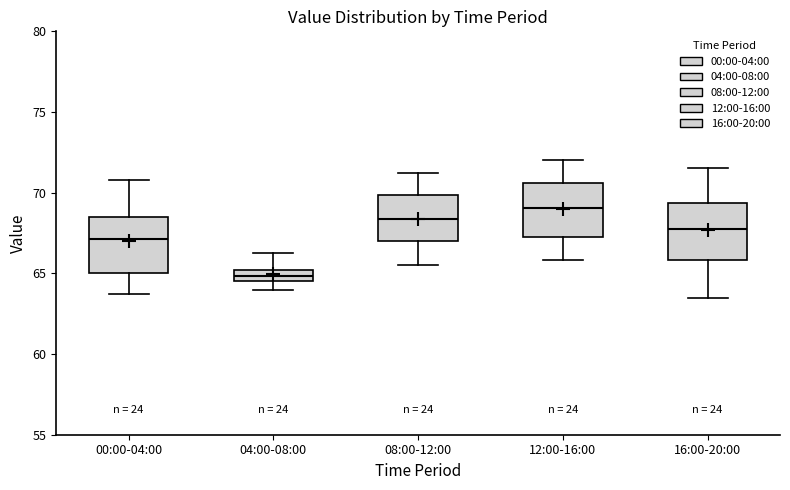

Which box's median line is the highest?

12:00-16:00